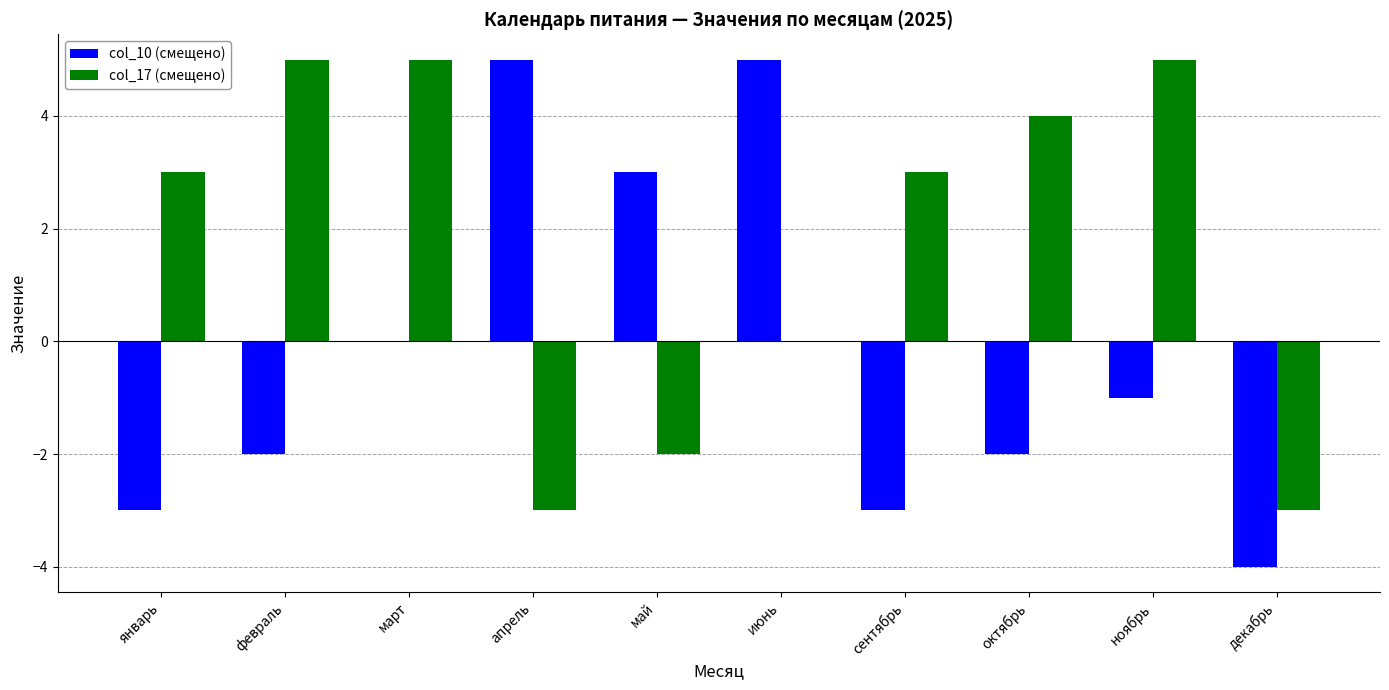

What is the sum of all col_17 (смещено) values?

17